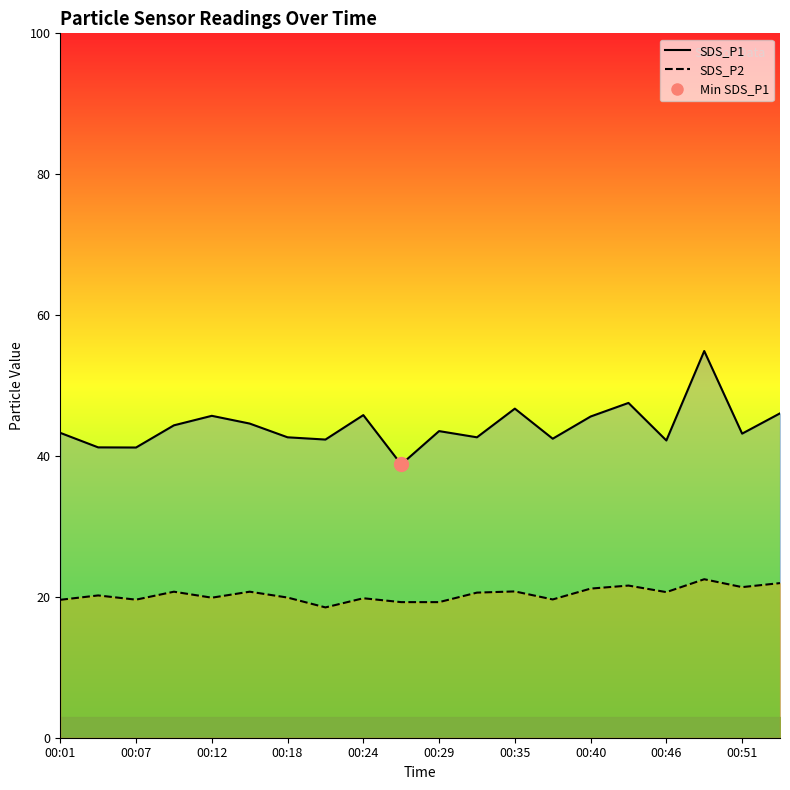

In SDS_P1 line, how many points are higher than both neighbors (excluding endpoints)?

6